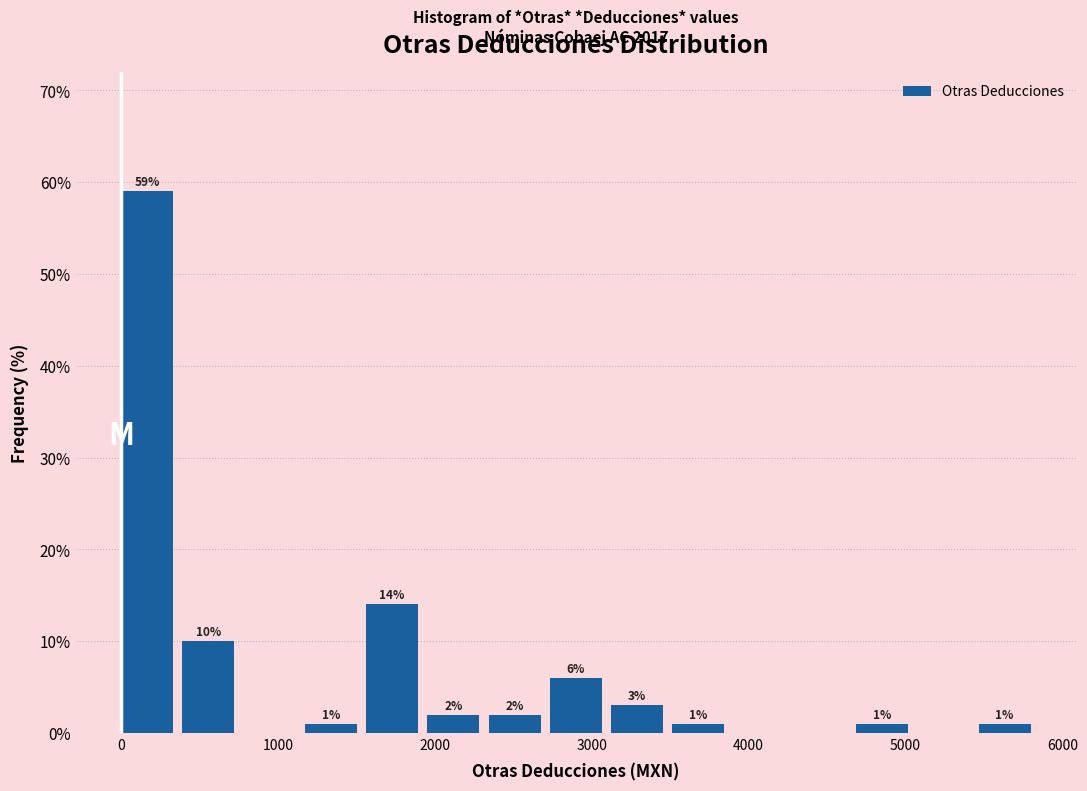

Around what value on the x-axis is the tallest bar? Give the approximate position of its centre, as read against the axis.

200